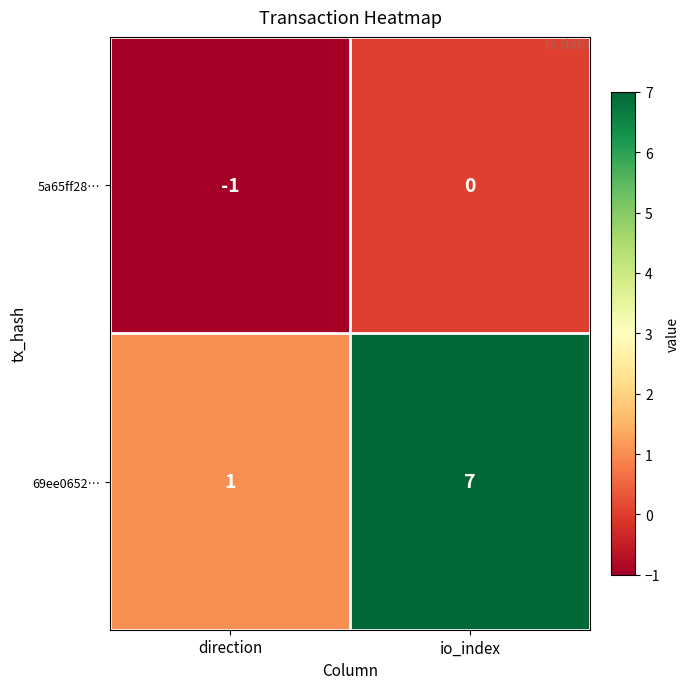

What is the greatest value displayed?

7